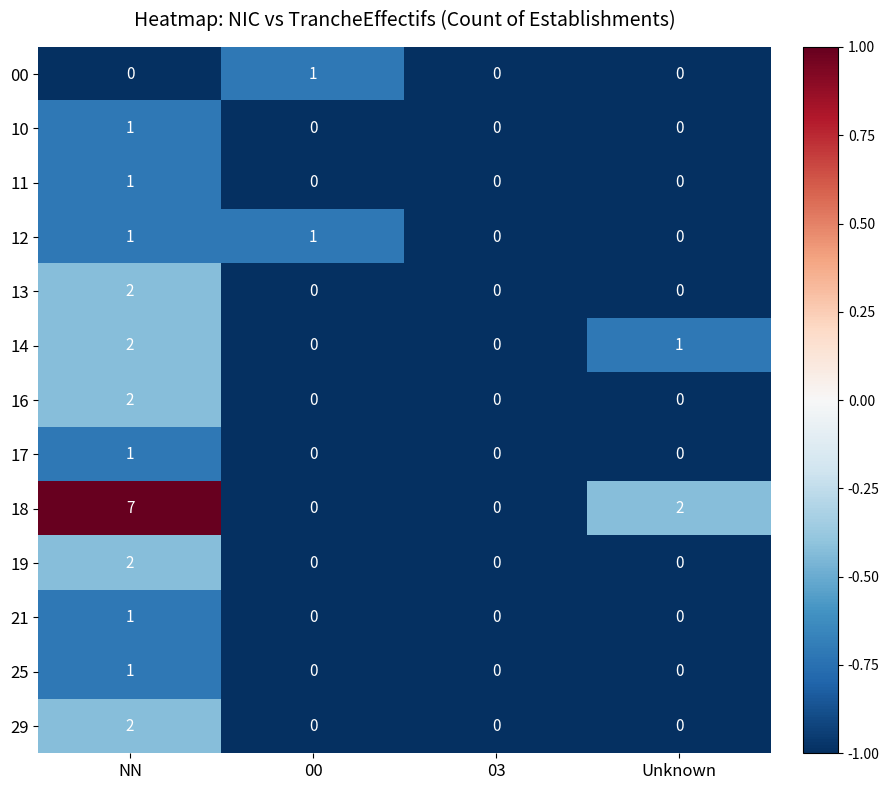

What is the total value across all series at NN?

23